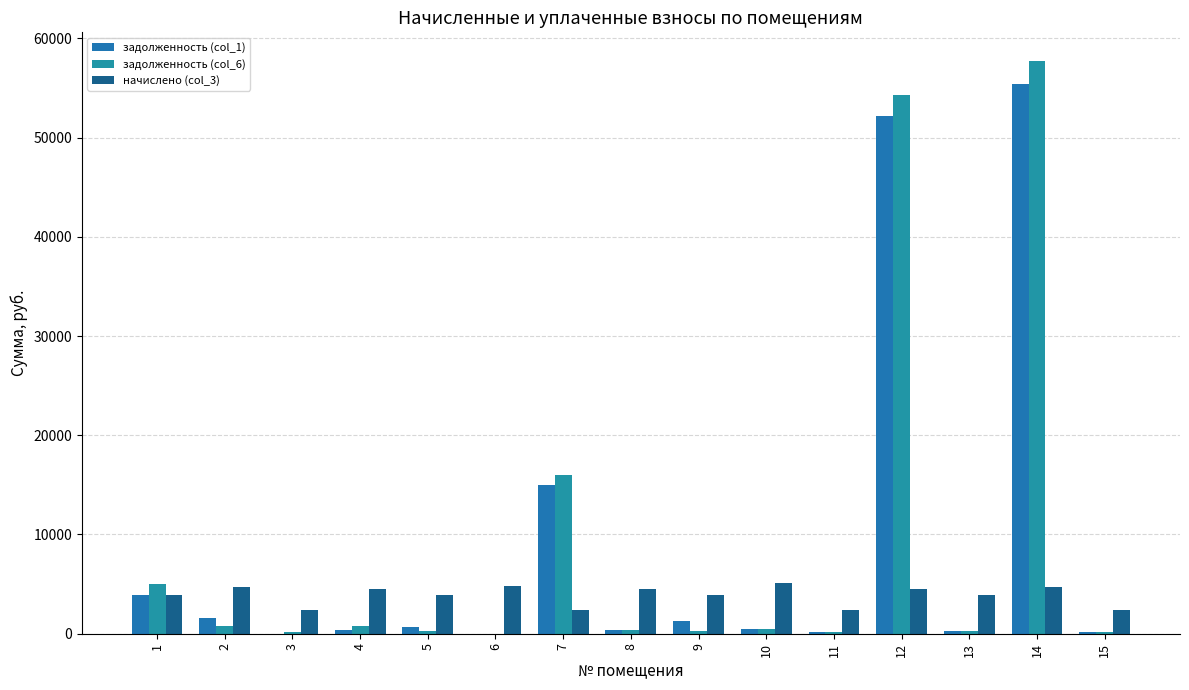

True or false: задолженность (col_6) has a value of 373.0 at 8.

True